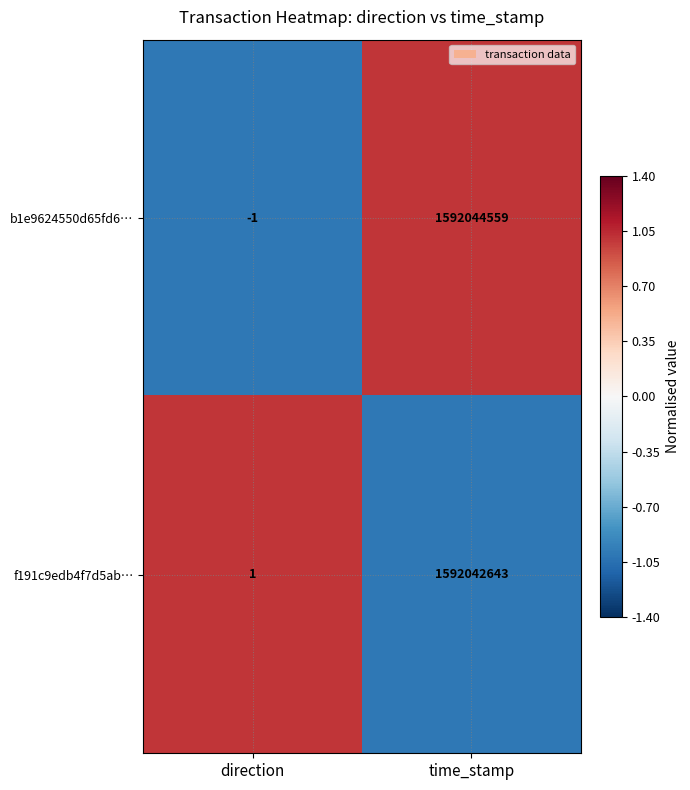

At time_stamp, list the series in order from largest to smallest.

b1e9624550d65fd6…, f191c9edb4f7d5ab…